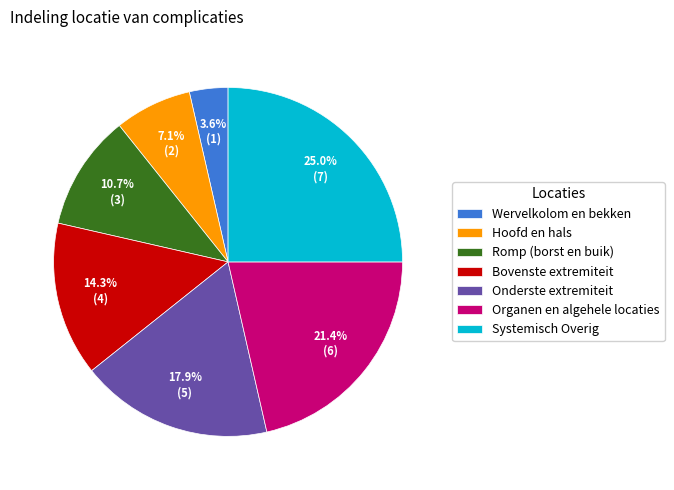

How many segments does this pie chart have?

7